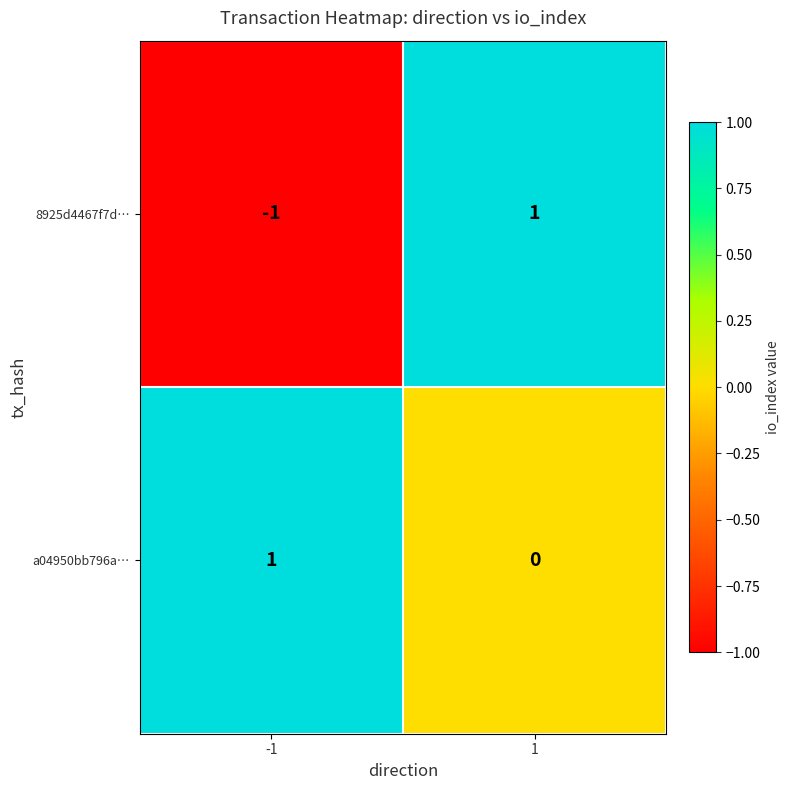

Which series has the largest range (max minus min)?

8925d4467f7d…